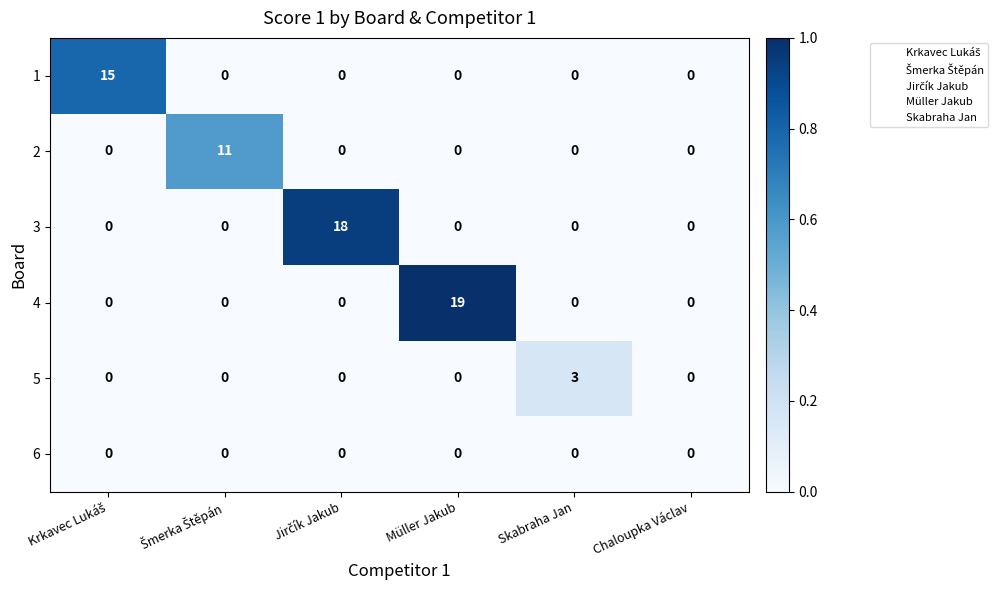

What is the sum of the 4 values at Müller Jakub and Skabraha Jan?

19